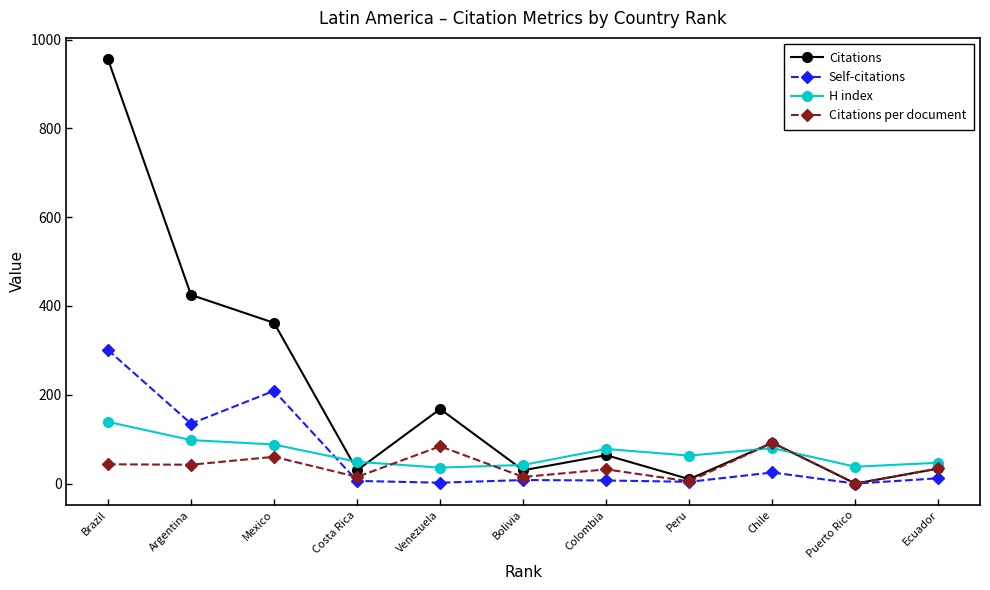

The value of Citations per document at Costa Rica is 15.0. True or false?

True